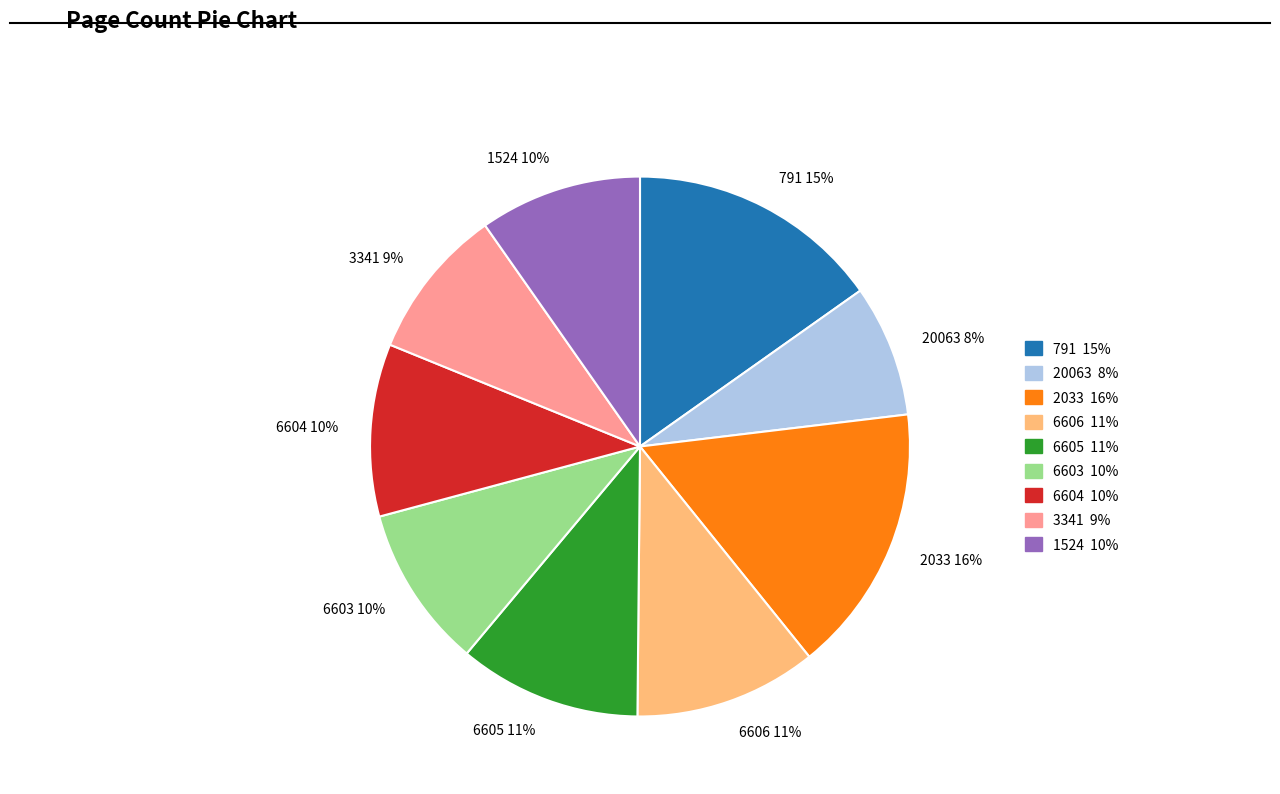

What is the ratio of the value at 6603 10% to the value at 6606 11%?

0.9